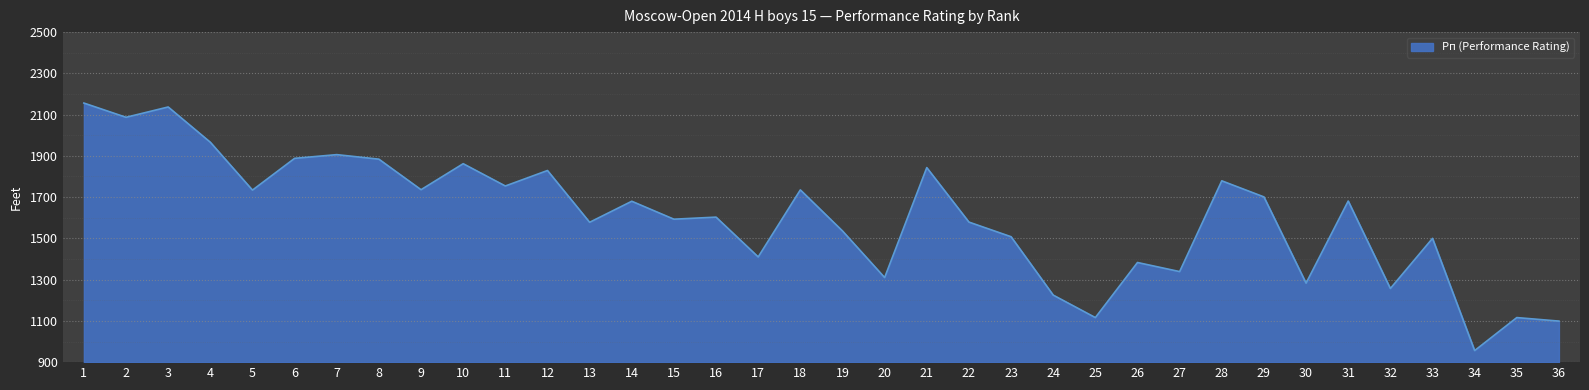

Where is the first local maximum?

3